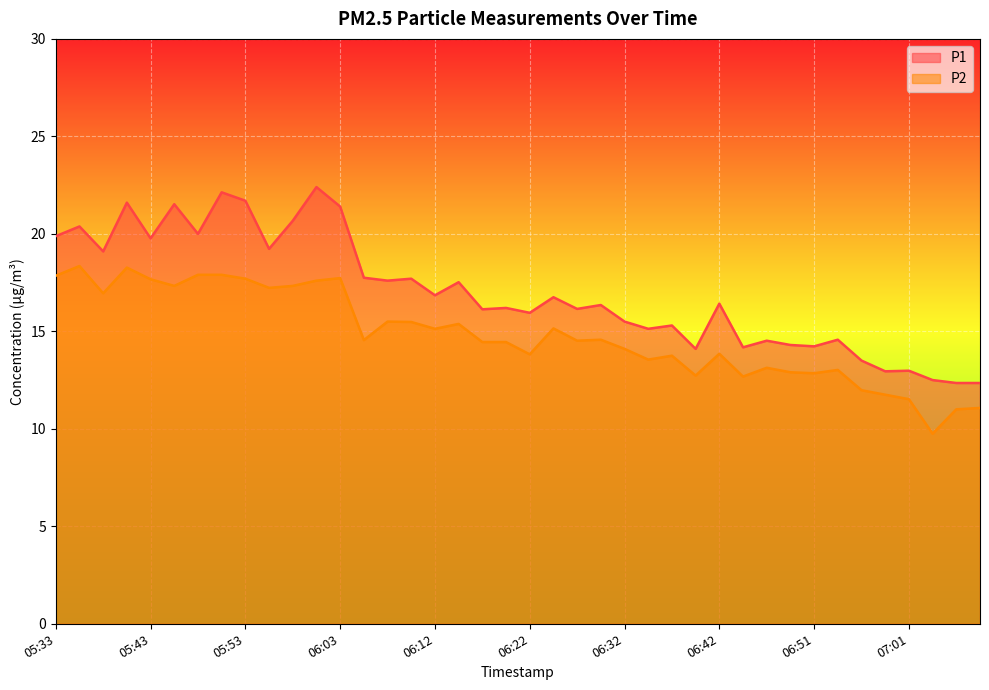

True or false: P1 and P2 intersect in this chart.

False